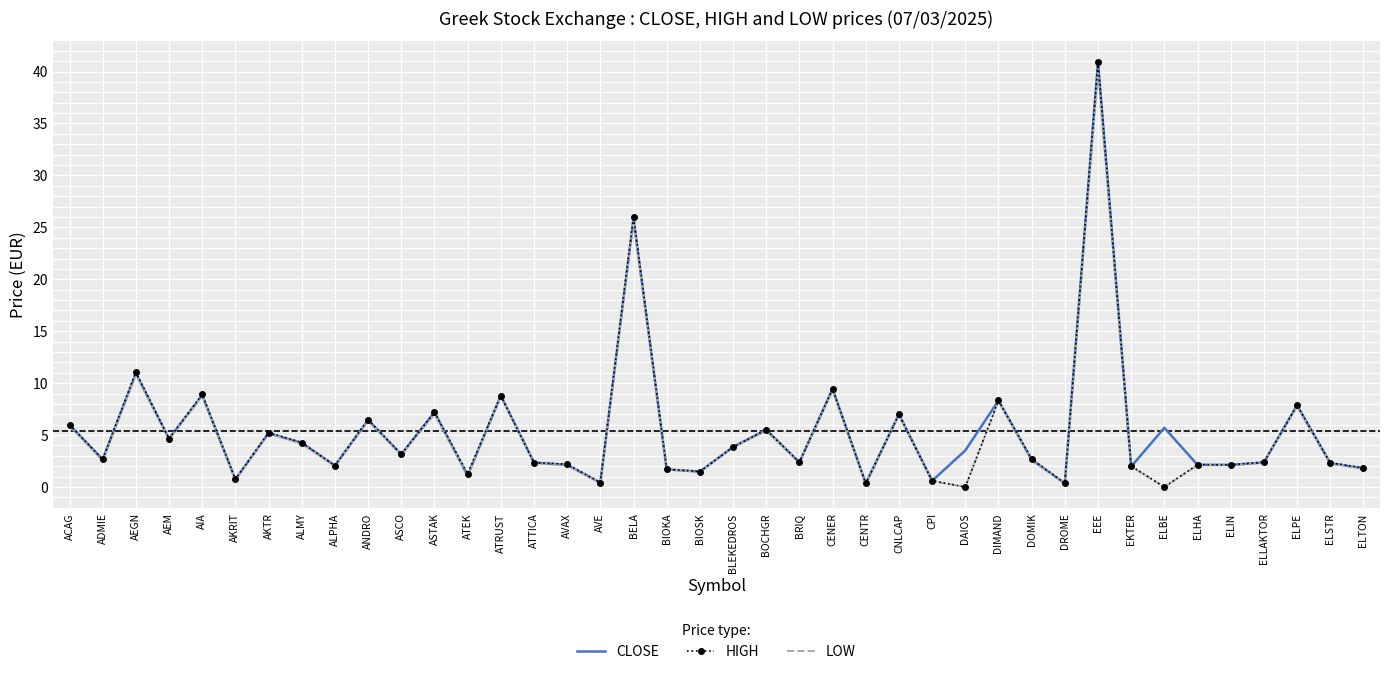

Is it true that HIGH equals 1.3 at ATEK?

True